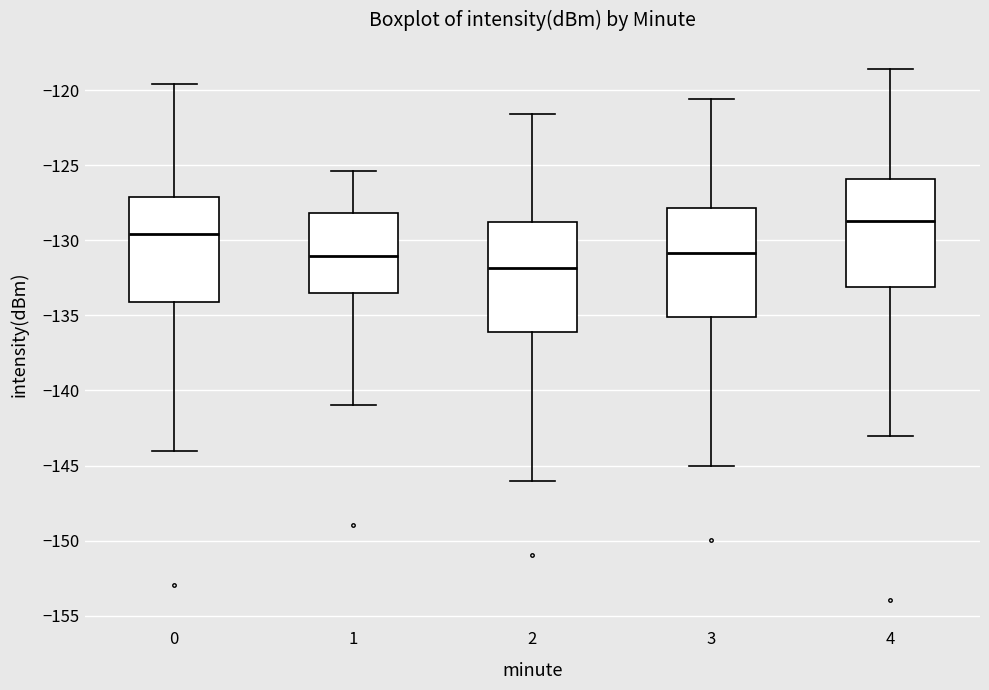

Reading left to right, read every box against the y-axis: the position of its median line, the range the box covers, and the ends of its whiskers. The values are not printed on the chart, so give them approximately, as read against the axis.

0: median -129.5, box -134.0 to -127.0, whiskers -144.0 to -119.5
1: median -131.0, box -133.5 to -128.0, whiskers -141.0 to -125.5
2: median -132.0, box -136.0 to -129.0, whiskers -146.0 to -121.5
3: median -131.0, box -135.0 to -128.0, whiskers -145.0 to -120.5
4: median -128.5, box -133.0 to -126.0, whiskers -143.0 to -118.5